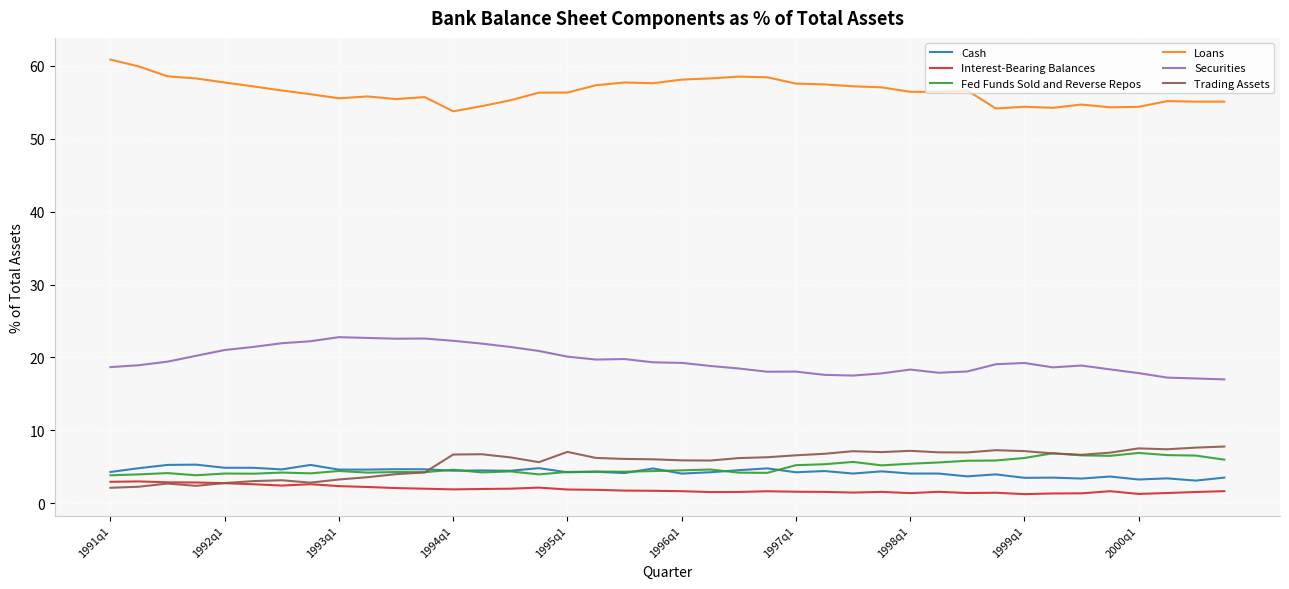

What is the maximum value for Cash?

5.3